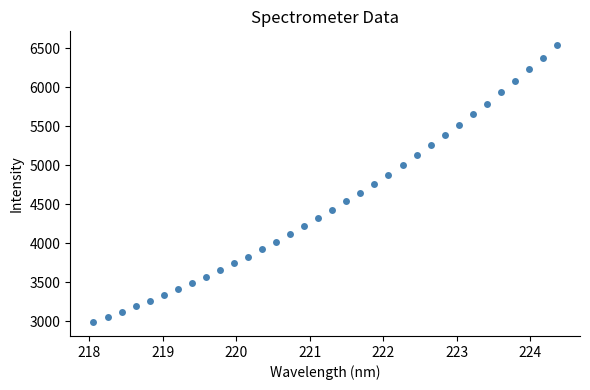

What is the range of X values (max minus min)?

6.3